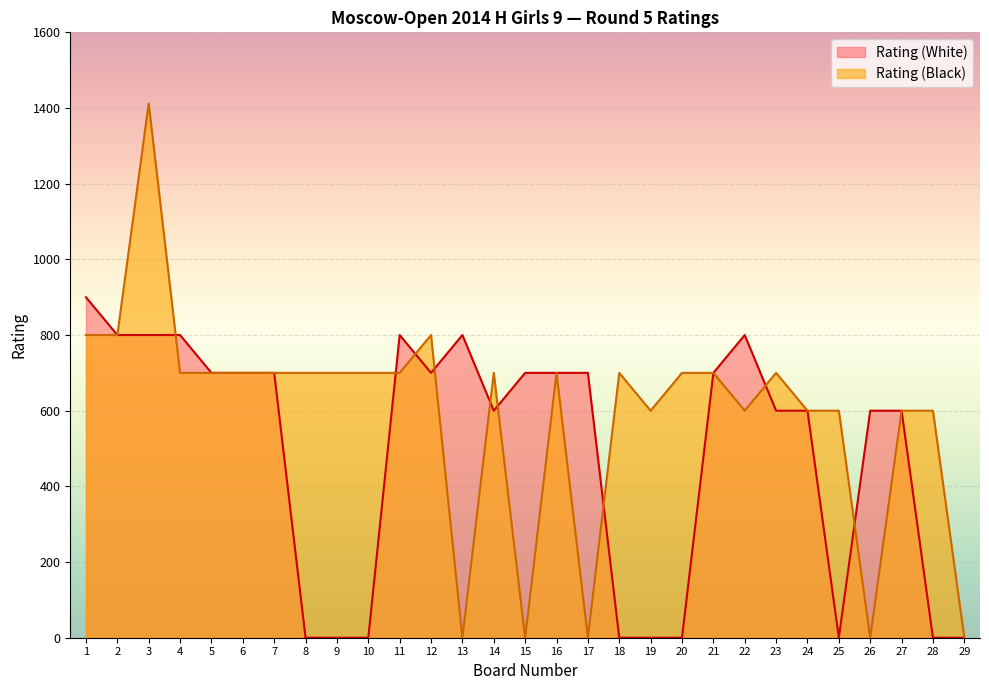

Reading left to right, list all the values displayed in this chart.

Rating (White): 900	800	800	800	700	700	700	0	0	0	800	700	800	600	700	700	700	0	0	0	700	800	600	600	0	600	600	0	0
Rating (Black): 800	800	1412	700	700	700	700	700	700	700	700	800	0	700	0	700	0	700	600	700	700	600	700	600	600	0	600	600	0